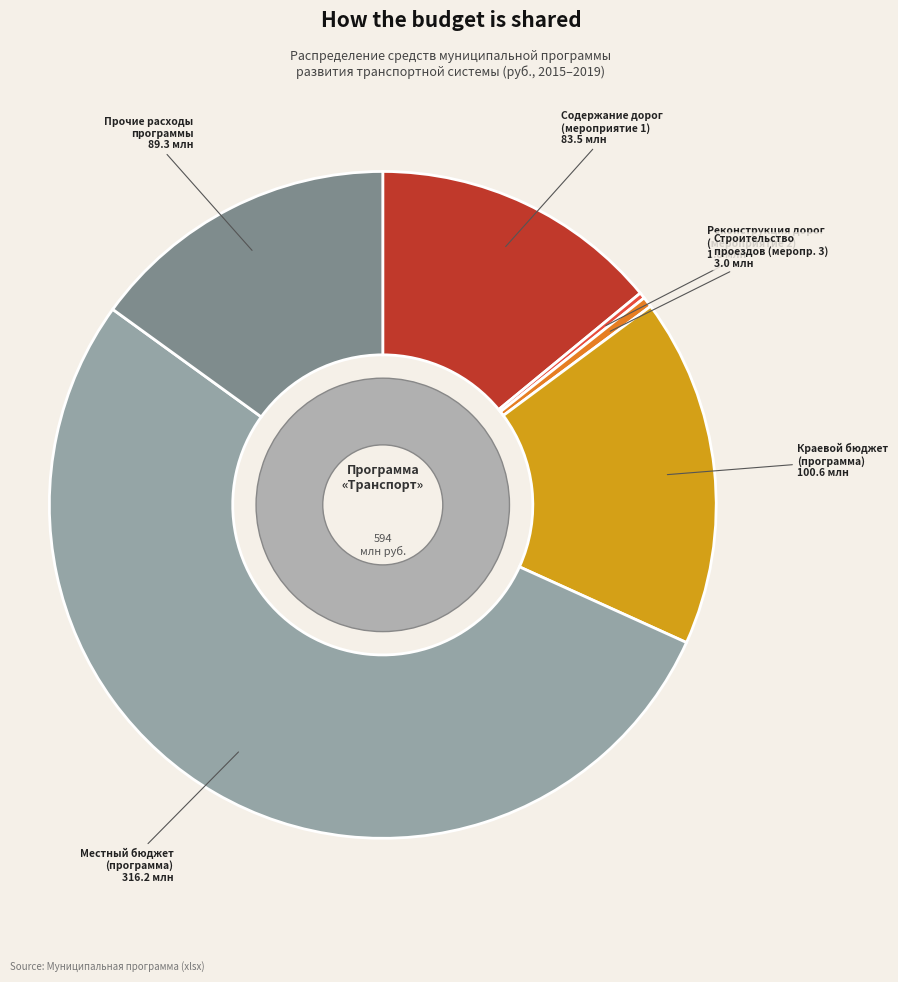

Which slice is the smallest?

Реконструкция дорог